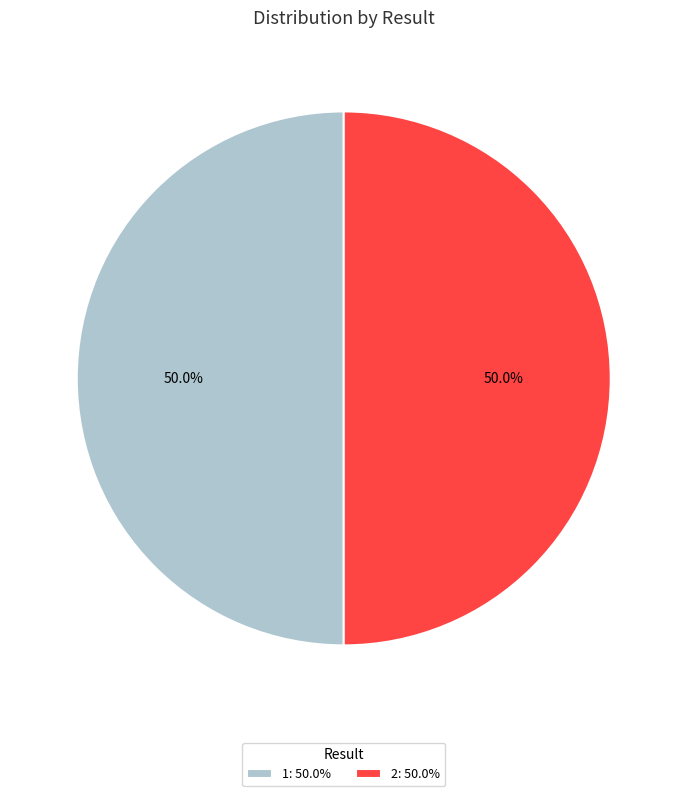

What percentage is NOT represented by 2: 50.0%?

50.0%